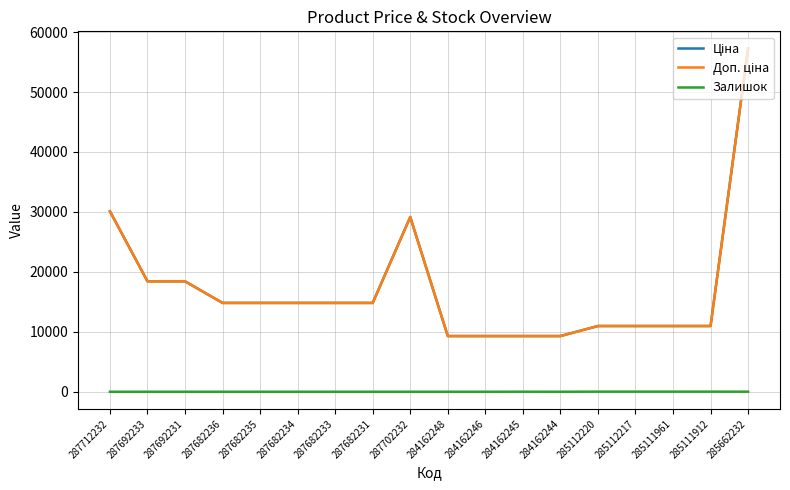

Which series has the largest total across all categories?

Ціна